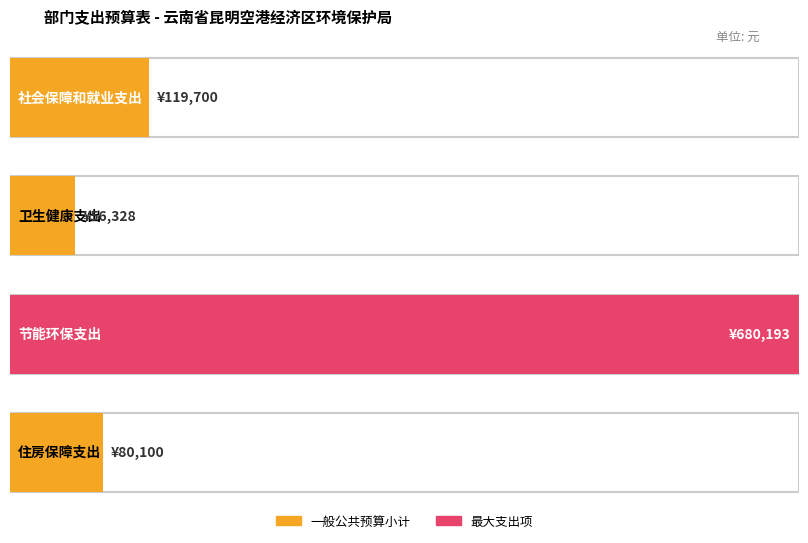

Rank the categories by value from lowest to highest.

卫生健康支出, 住房保障支出, 社会保障和就业支出, 节能环保支出